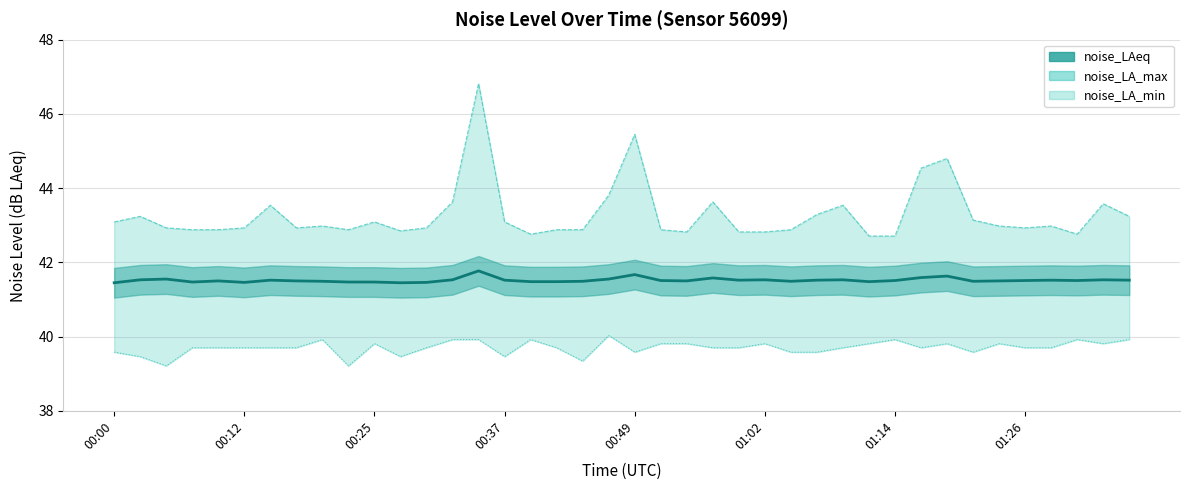

Rank the series by their average value, from lowest to highest.

noise_LA_min, noise_LAeq, noise_LA_max